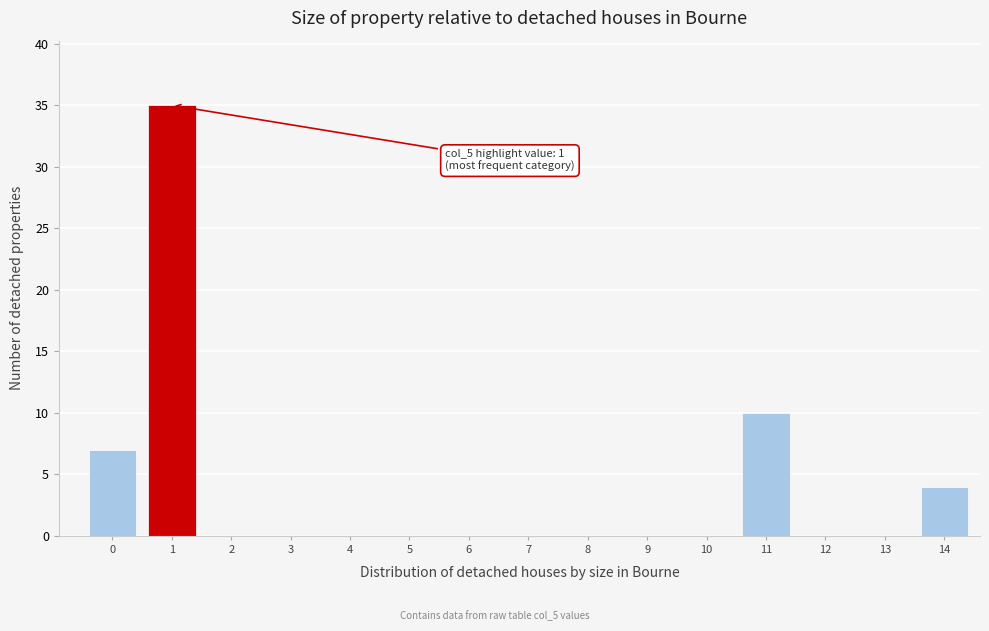

Reading right to left, what are all the values shown in this chart?

14=4	13=0	12=0	11=10	10=0	9=0	8=0	7=0	6=0	5=0	4=0	3=0	2=0	1=35	0=7